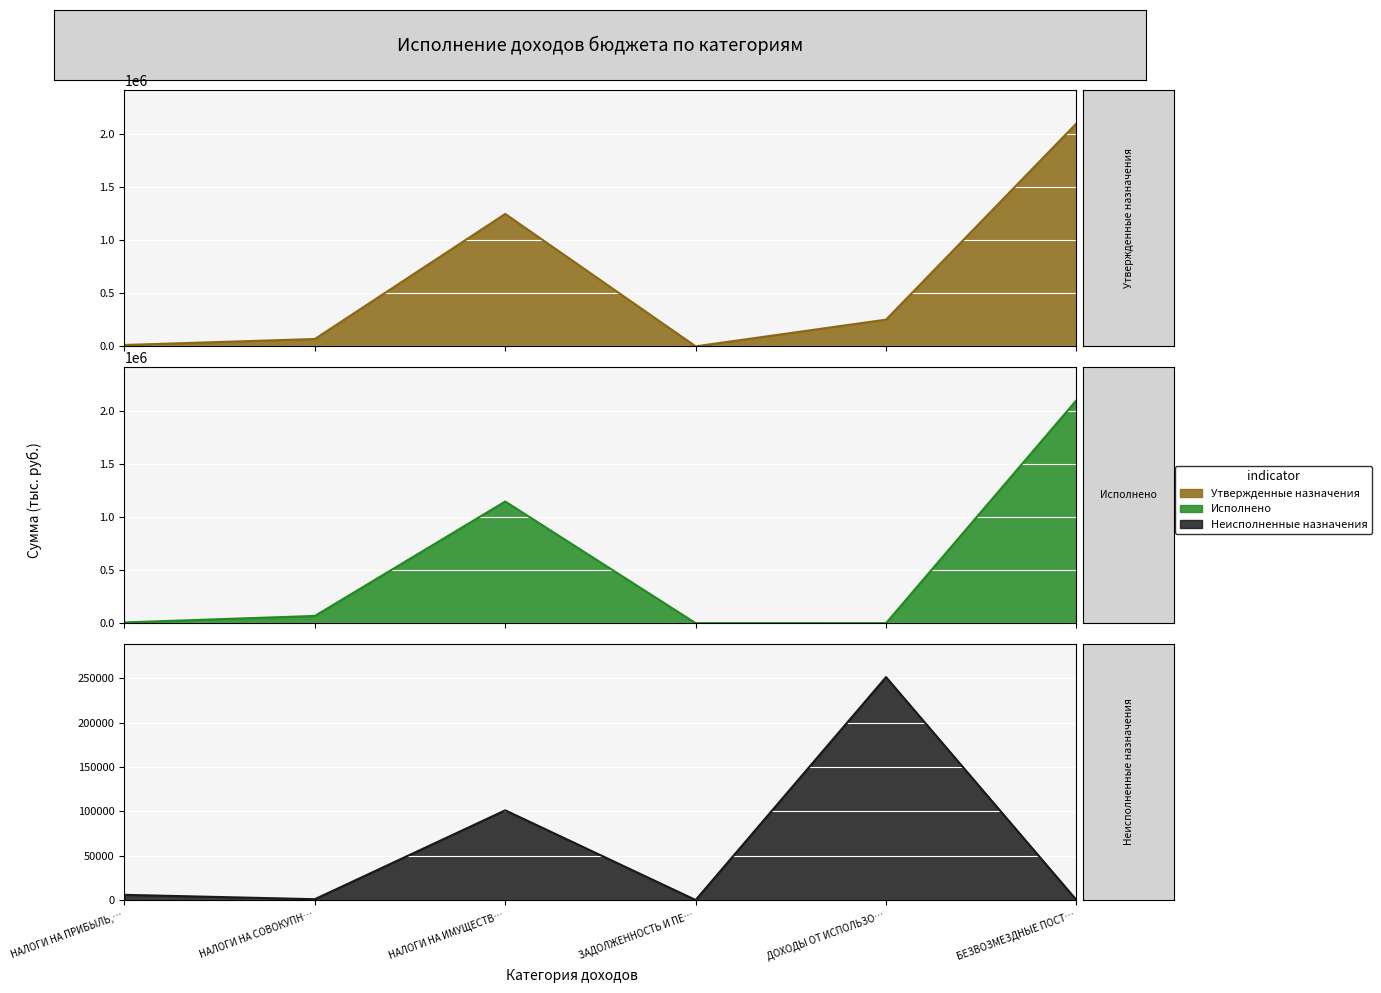

Rank the series at ЗАДОЛЖЕННОСТЬ И ПЕ… from lowest to highest value.

Утвержденные назначения, Неисполненные назначения, Исполнено